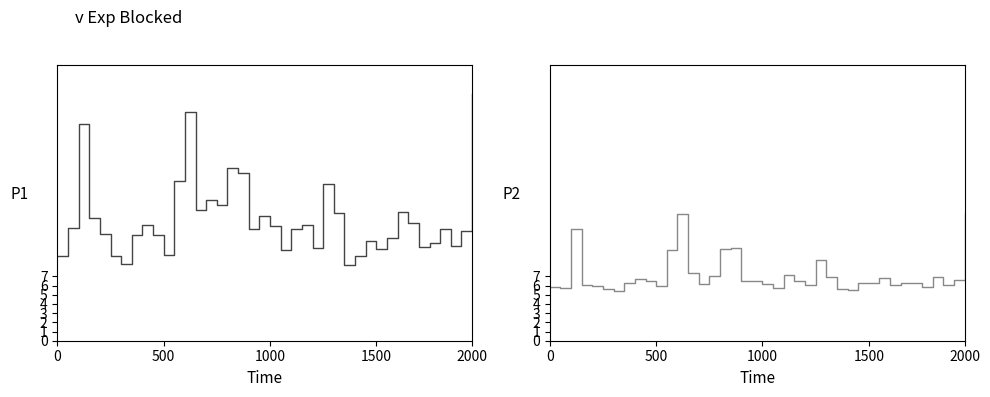

Reading left to right, extract all data points from this chart.

P1: 9.2	12.2	23.6	13.3	11.7	9.2	8.3	11.6	12.6	11.5	9.4	17.3	24.9	14.3	15.3	14.8	18.8	18.2	12.1	13.6	12.4	9.8	12.2	12.6	10.1	17.1	13.9	8.3	9.3	10.8	10.0	11.2	14.0	12.8	10.2	10.7	12.2	10.3	11.9	26.9
P2: 5.8	5.7	12.2	6.1	5.9	5.6	5.4	6.2	6.8	6.5	5.9	9.8	13.8	7.4	6.1	7.0	10.0	10.1	6.5	6.5	6.2	5.7	7.2	6.5	6.1	8.8	7.0	5.7	5.5	6.3	6.2	6.8	6.1	6.2	6.3	5.8	6.9	6.0	6.6	13.8